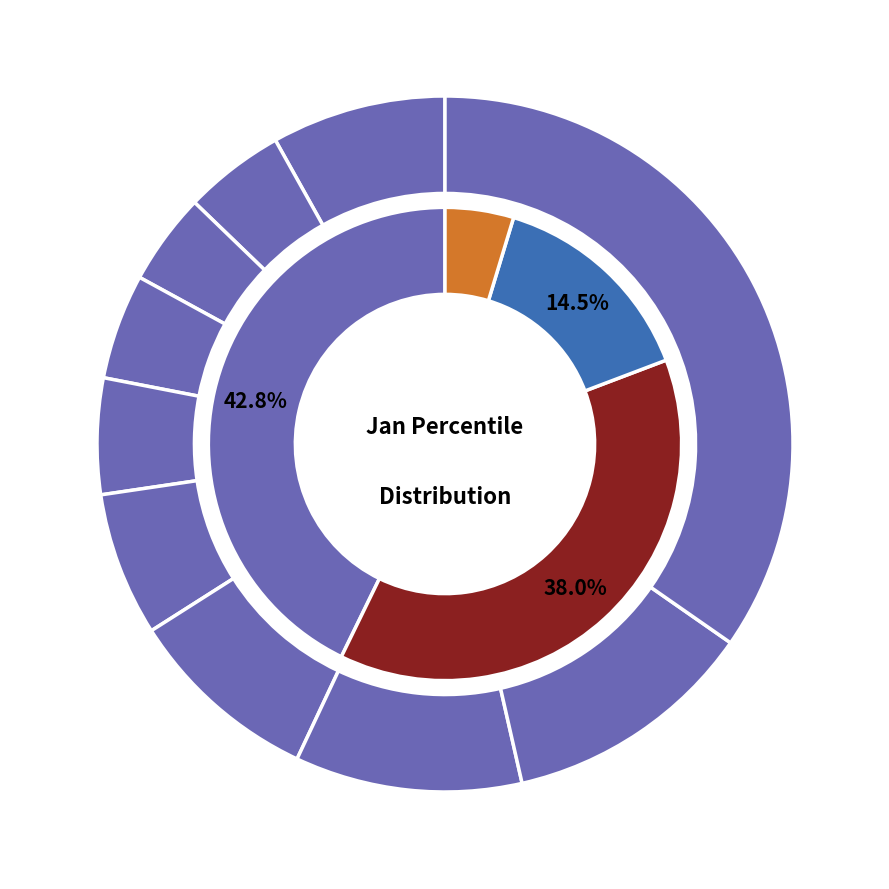

What percentage do pct35 and pct55 together represent?

11.6%